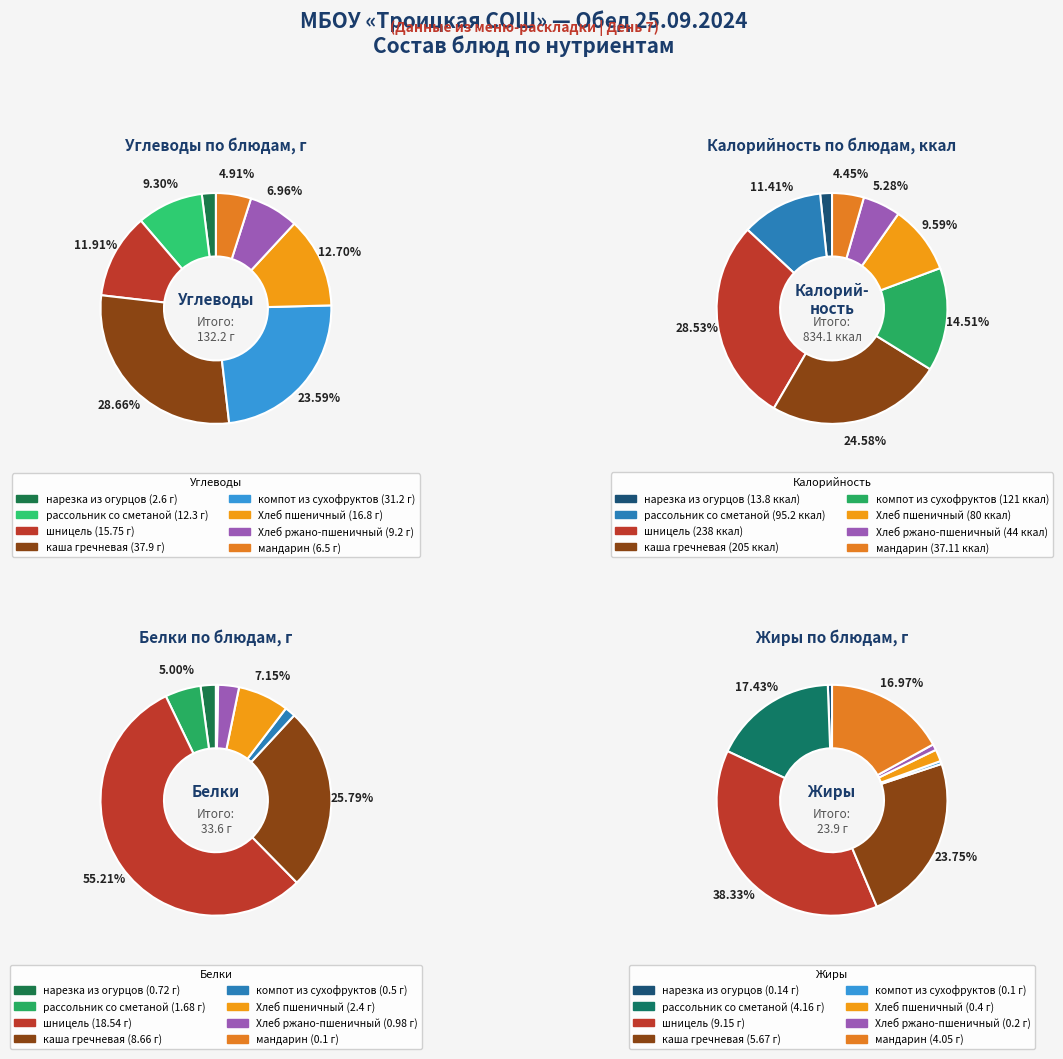

Do рассольник со сметаной and компот из сухофруктов together represent more than half of the pie?

No